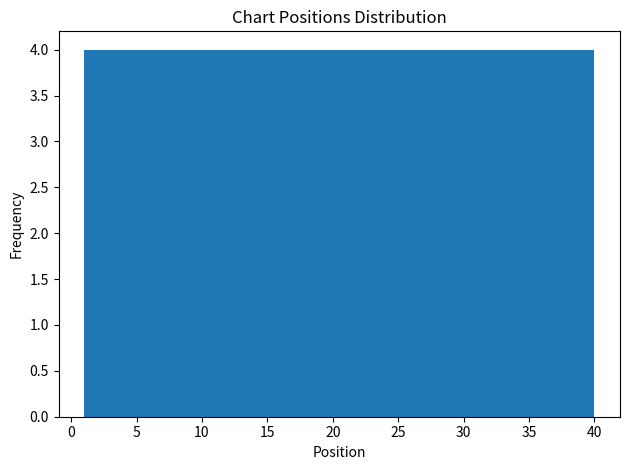

Reading left to right, list every bar in this chart as the range it spans on the x-axis followed by its height. Neither the bar edges nor the heights are printed on the chart, so give them approximately, as read against the axes.

1.0 to 4.9: 4
4.9 to 8.8: 4
8.8 to 12.7: 4
12.7 to 16.6: 4
16.6 to 20.5: 4
20.5 to 24.4: 4
24.4 to 28.3: 4
28.3 to 32.2: 4
32.2 to 36.1: 4
36.1 to 40.0: 4